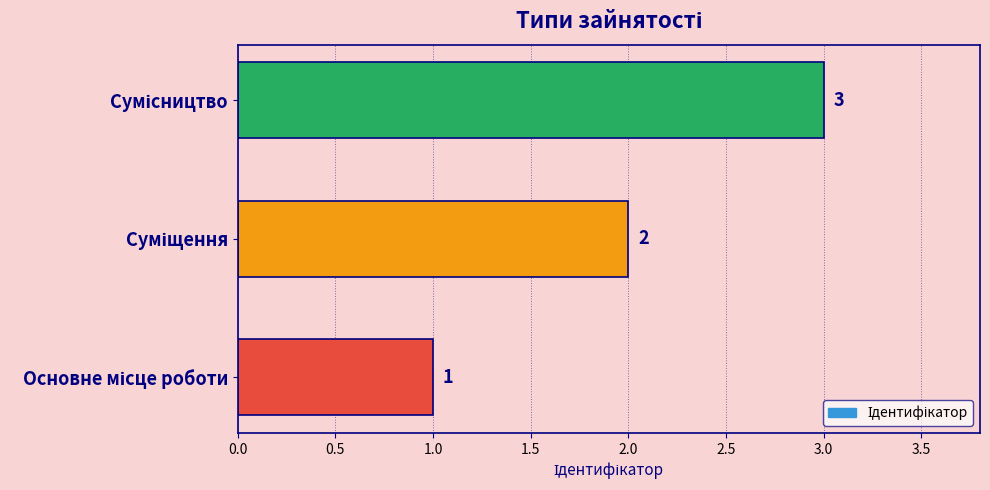

What is the sum of all values?

6